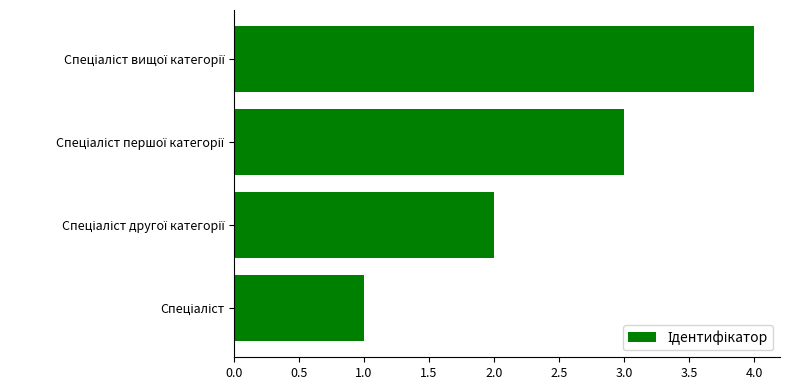

What is the sum of all values?

10